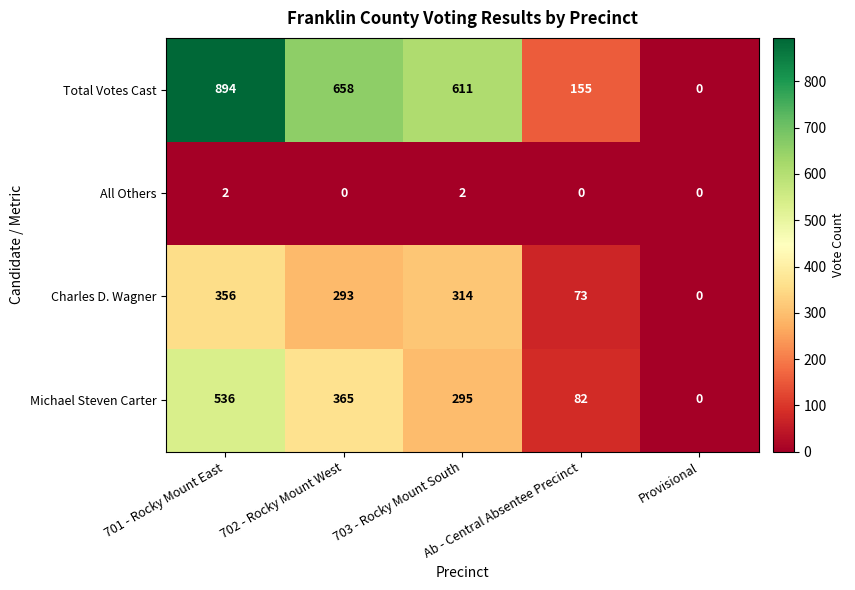

What is the maximum value shown in the chart?

894